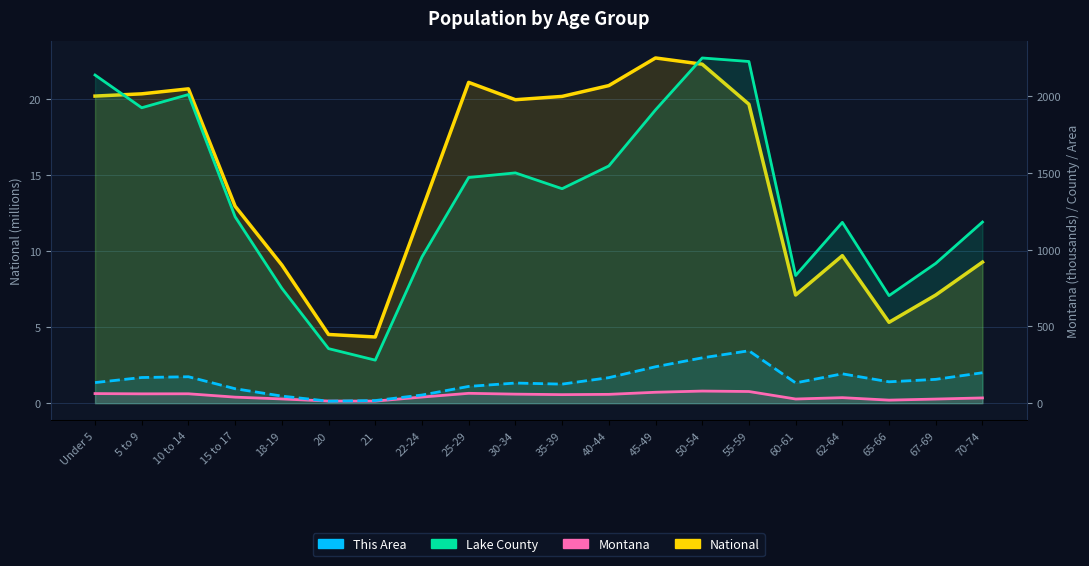

What is the maximum value shown in the chart?

2247.0